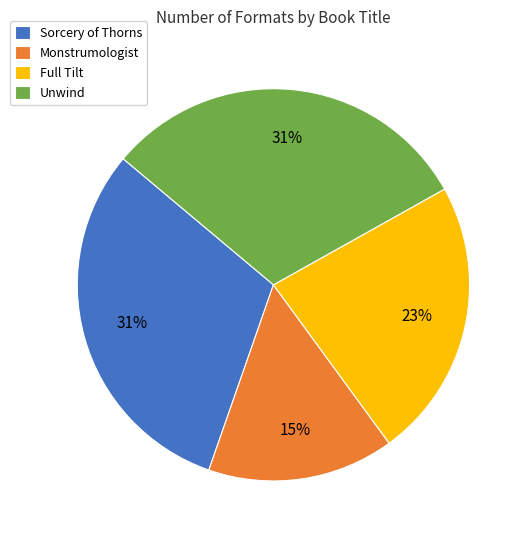

How many slices are in this pie chart?

4